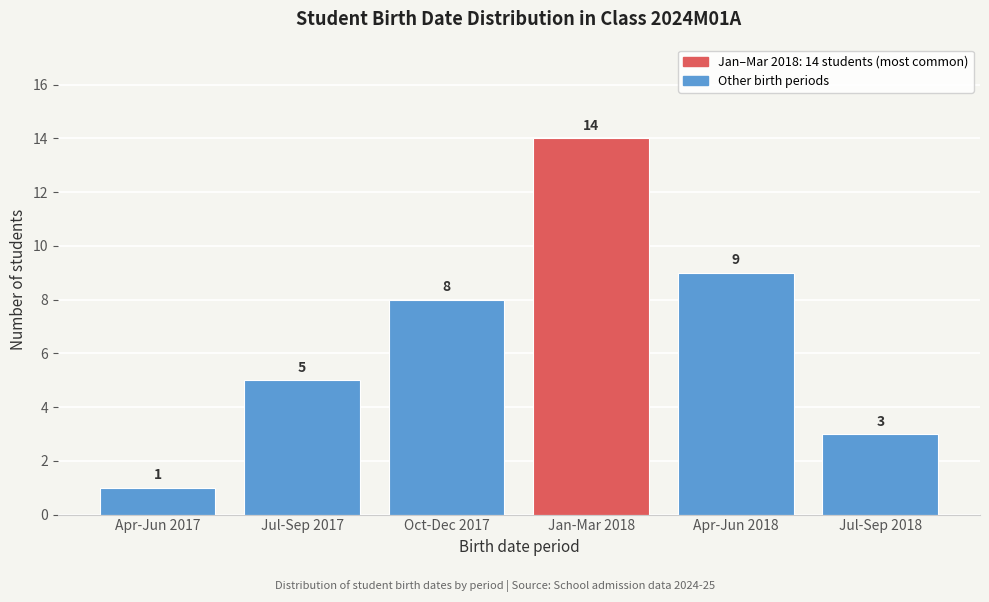

Reading left to right, what are all the values shown in this chart?

1	5	8	14	9	3